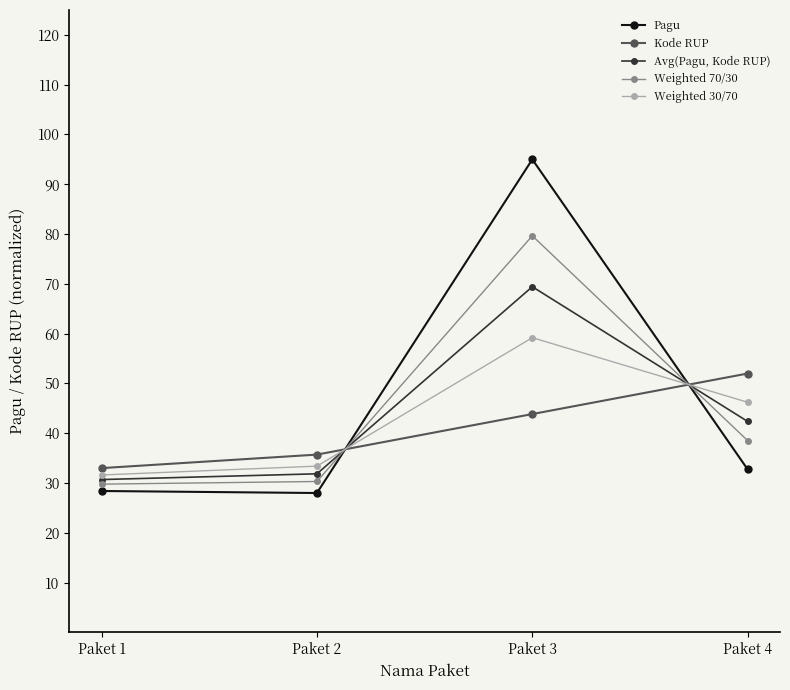

What is the sum of the Weighted 30/70 values at Paket 4 and Paket 2?

79.6